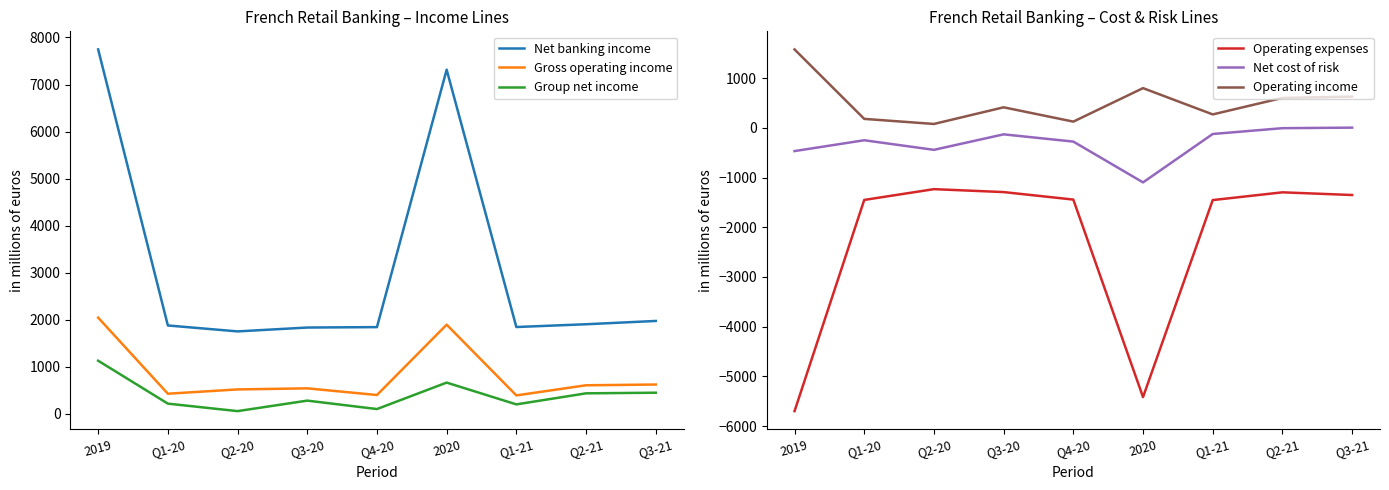

Which series has the largest total across all categories?

Net banking income